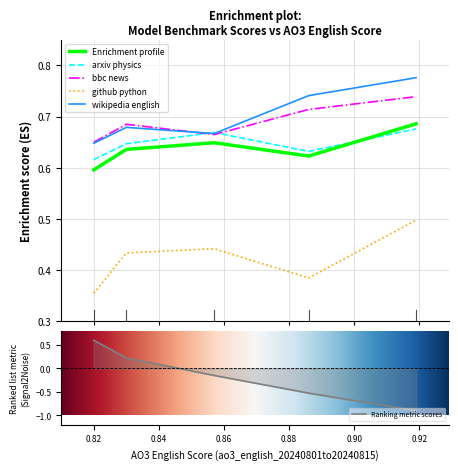

Count the number of categories in the chart.

5